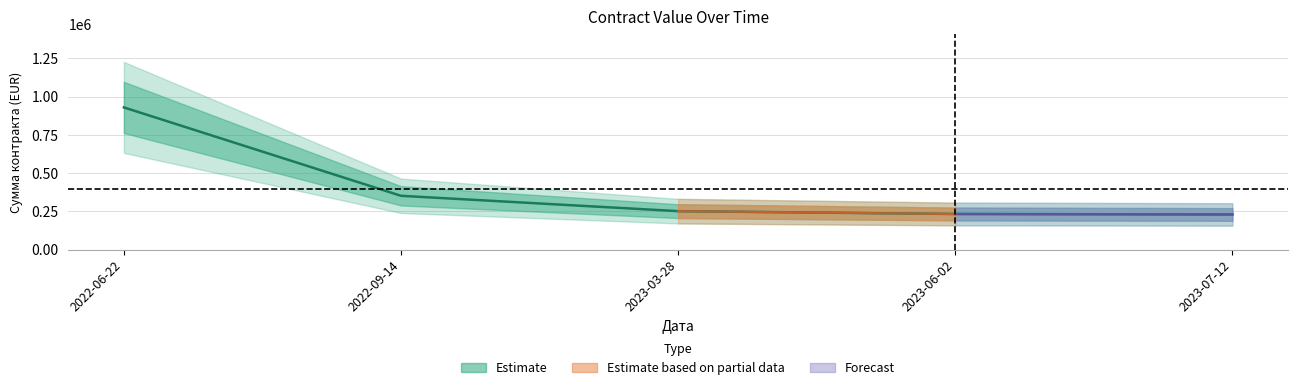

At which label does the data first exceed 250848?

2022-06-22